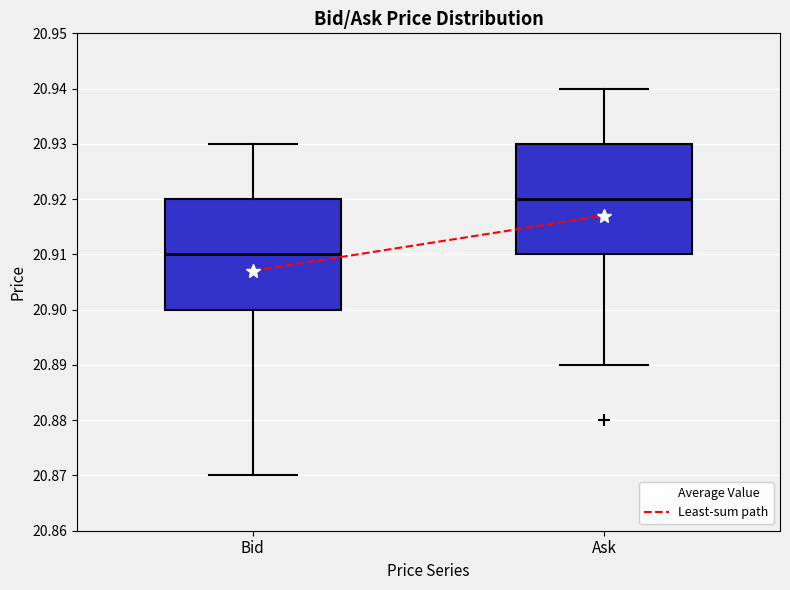

Which box has the highest median line?

Ask